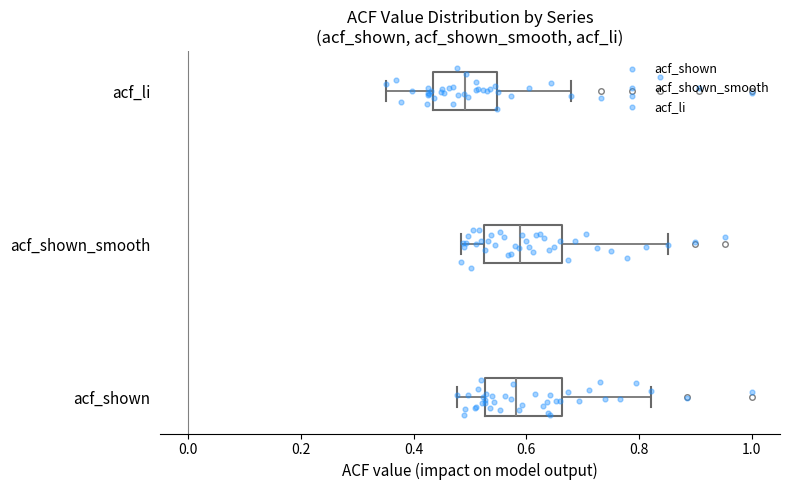

Reading bottom to top, transcribe this box plot: for each box, give where its median line is, the range the box spans, and where its two whiskers end, as read against the x-axis. The values are not printed on the chart, so give them approximately, as read against the axis.

acf_shown: median 0.58, box 0.52 to 0.66, whiskers 0.48 to 0.82
acf_shown_smooth: median 0.58, box 0.52 to 0.66, whiskers 0.48 to 0.86
acf_li: median 0.50, box 0.44 to 0.54, whiskers 0.36 to 0.68